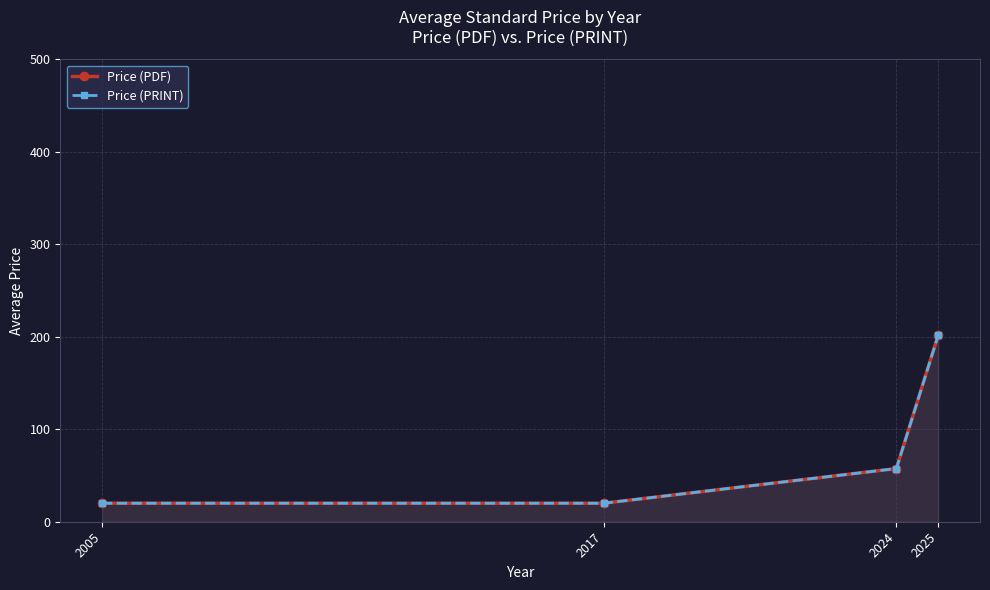

What is the difference between the Price (PDF) values at 2005 and 2024?

37.5